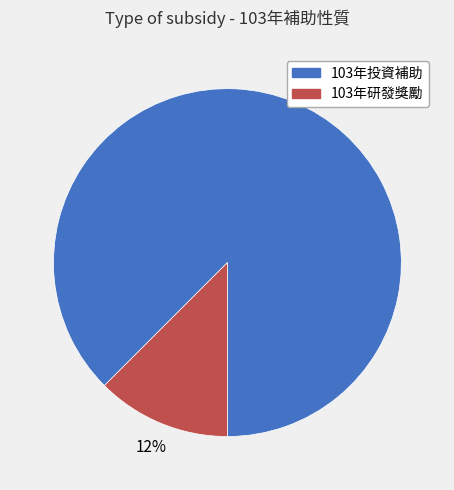

To the nearest percent, what is the combined percentage of 103年投資補助 and 103年研發獎勵?

100%